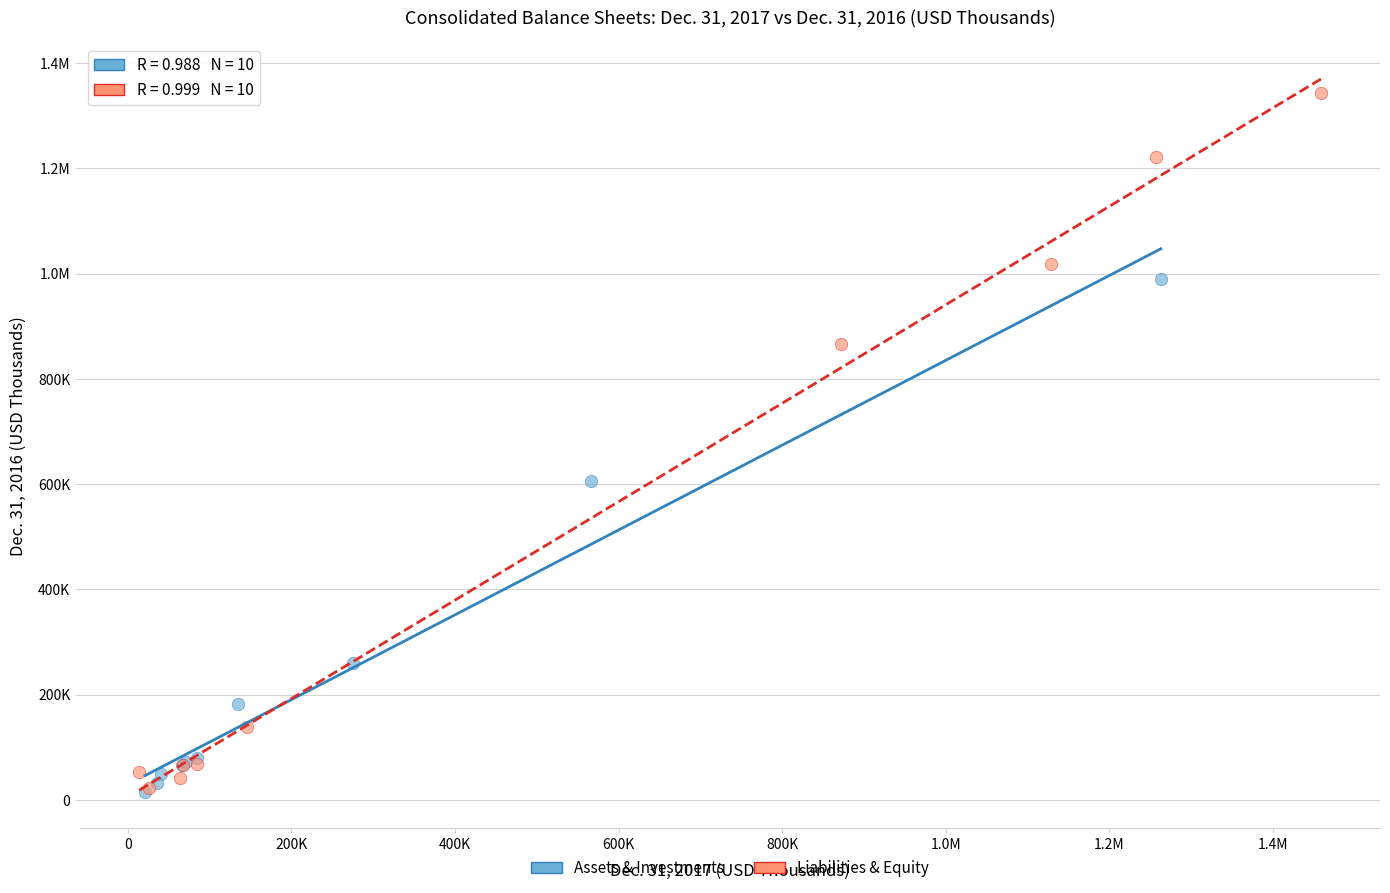

What are all the series names shown in the legend?

Assets & Investments, Liabilities & Equity